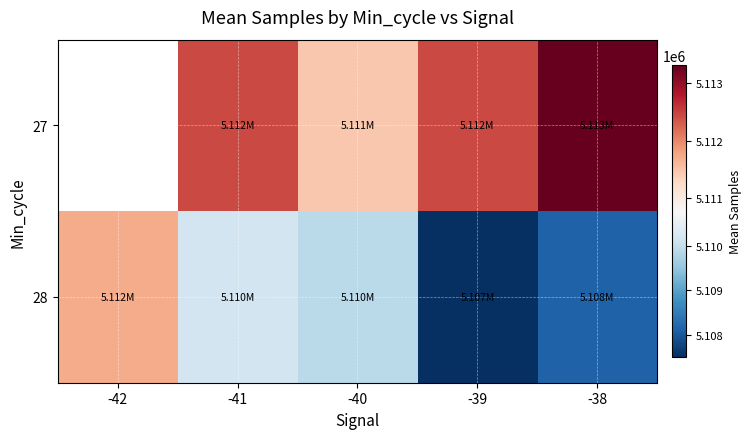

At which category is the sum across all series the highest?

-41